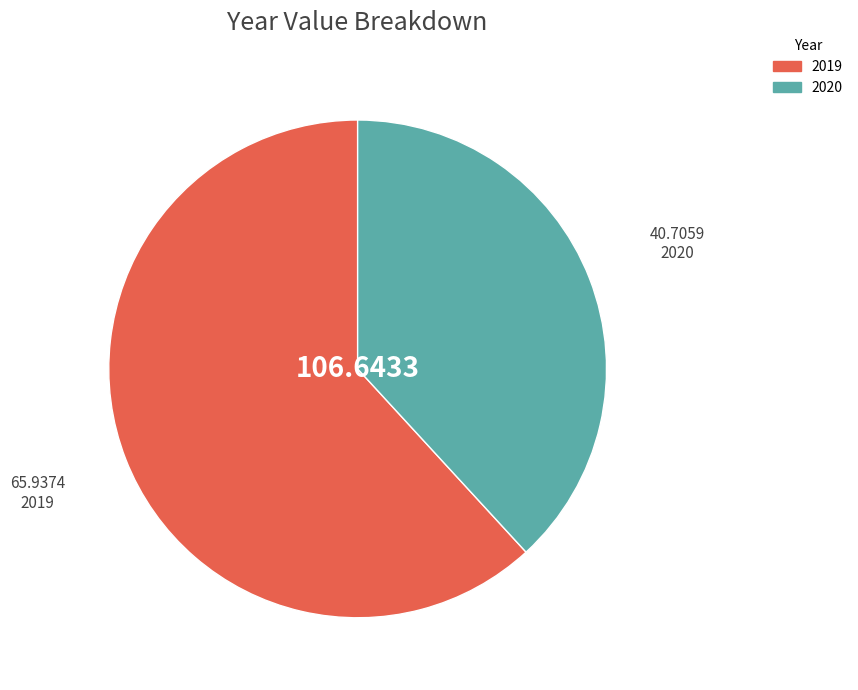

Which slice is the smallest?

2020